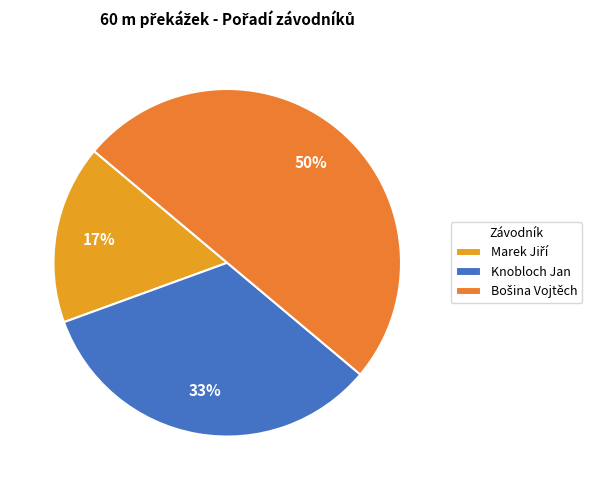

The Bošina Vojtěch slice represents 50% of the pie. True or false?

True